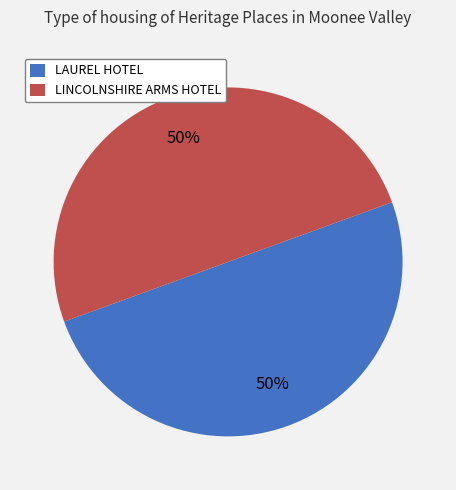

Combined, do LINCOLNSHIRE ARMS HOTEL and LAUREL HOTEL account for over 50%?

Yes